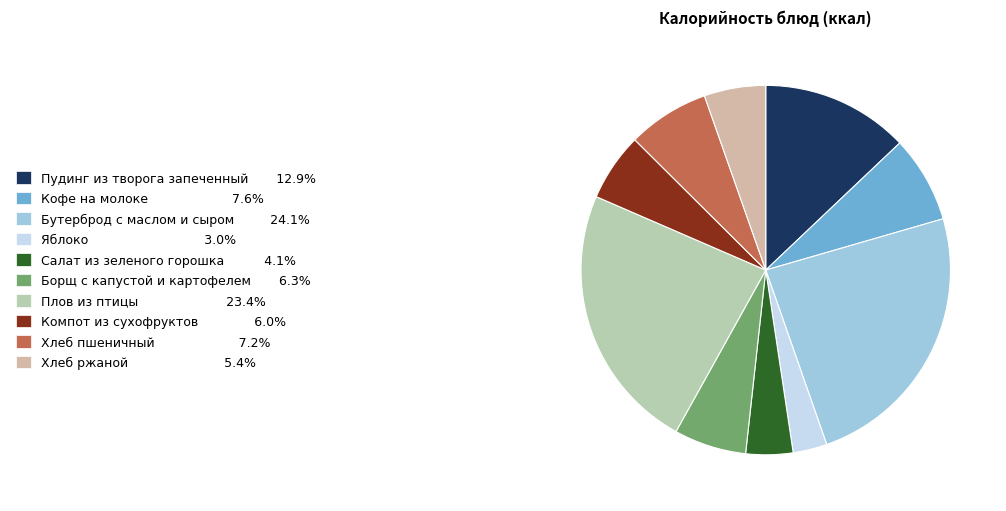

Combined, do Хлеб пшеничный and Хлеб ржаной account for over 50%?

No